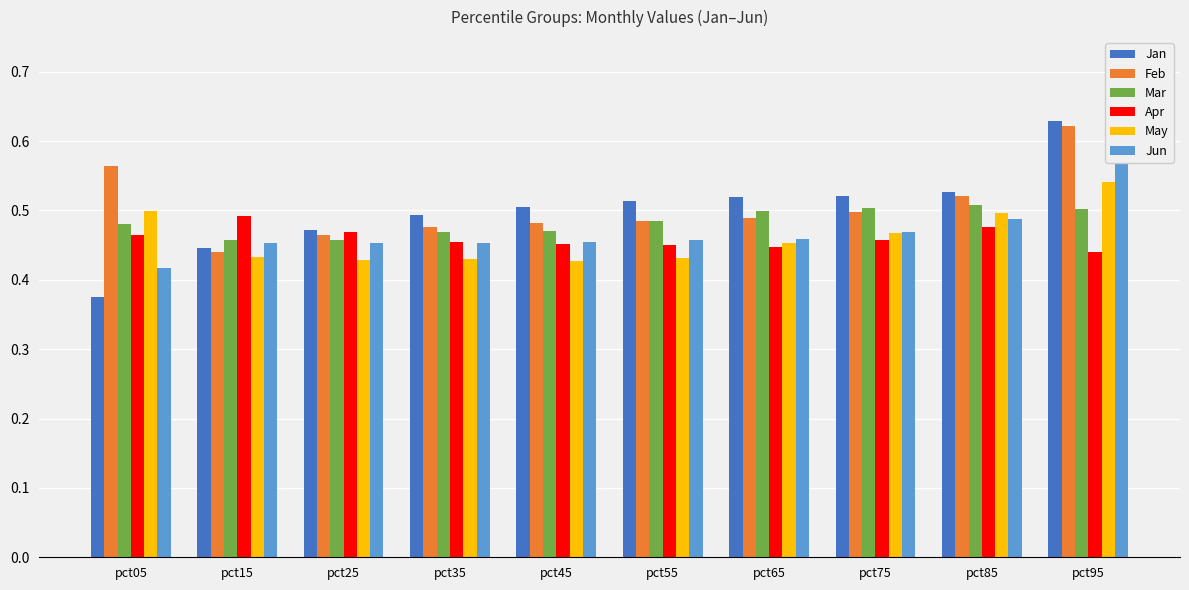

Reading right to left, transcribe all the data shown in this chart.

Jan: pct95=0.6	pct85=0.5	pct75=0.5	pct65=0.5	pct55=0.5	pct45=0.5	pct35=0.5	pct25=0.5	pct15=0.4	pct05=0.4
Feb: pct95=0.6	pct85=0.5	pct75=0.5	pct65=0.5	pct55=0.5	pct45=0.5	pct35=0.5	pct25=0.5	pct15=0.4	pct05=0.6
Mar: pct95=0.5	pct85=0.5	pct75=0.5	pct65=0.5	pct55=0.5	pct45=0.5	pct35=0.5	pct25=0.5	pct15=0.5	pct05=0.5
Apr: pct95=0.4	pct85=0.5	pct75=0.5	pct65=0.4	pct55=0.4	pct45=0.5	pct35=0.5	pct25=0.5	pct15=0.5	pct05=0.5
May: pct95=0.5	pct85=0.5	pct75=0.5	pct65=0.5	pct55=0.4	pct45=0.4	pct35=0.4	pct25=0.4	pct15=0.4	pct05=0.5
Jun: pct95=0.6	pct85=0.5	pct75=0.5	pct65=0.5	pct55=0.5	pct45=0.5	pct35=0.5	pct25=0.5	pct15=0.5	pct05=0.4